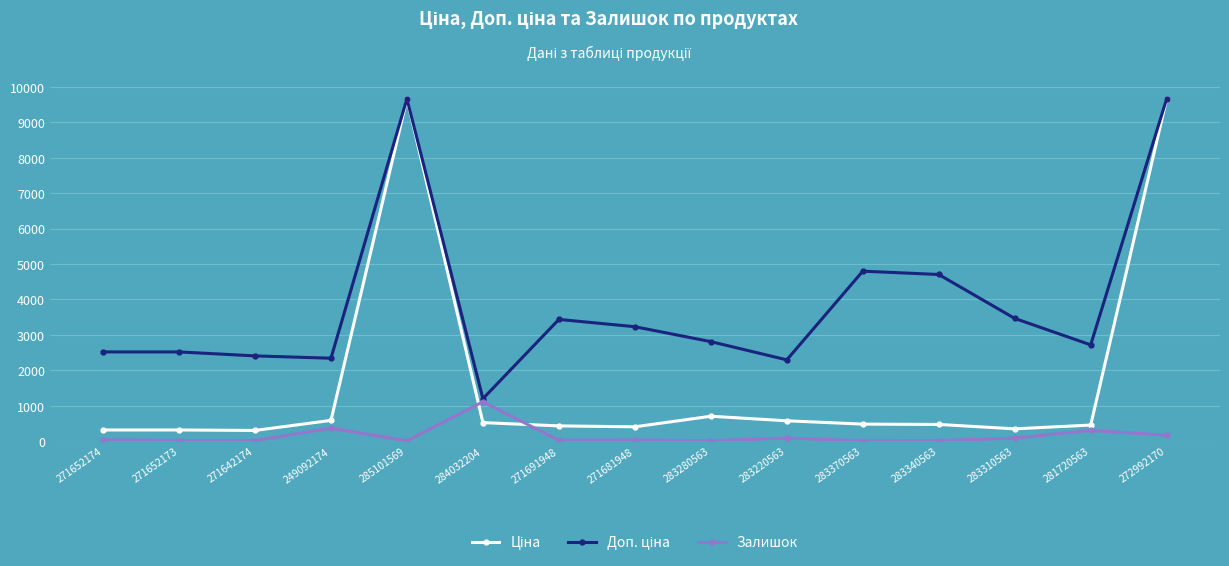

What is the maximum value for Залишок?

1110.0